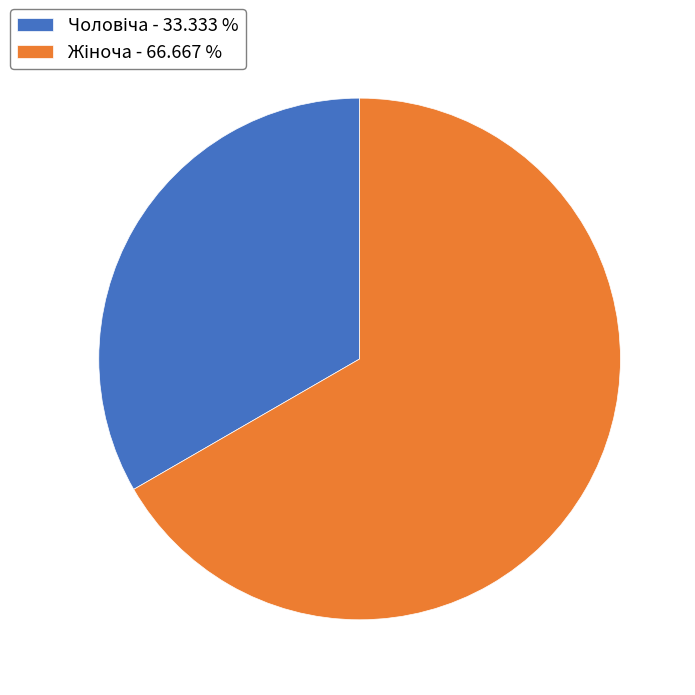

Does any single category account for the majority?

Yes